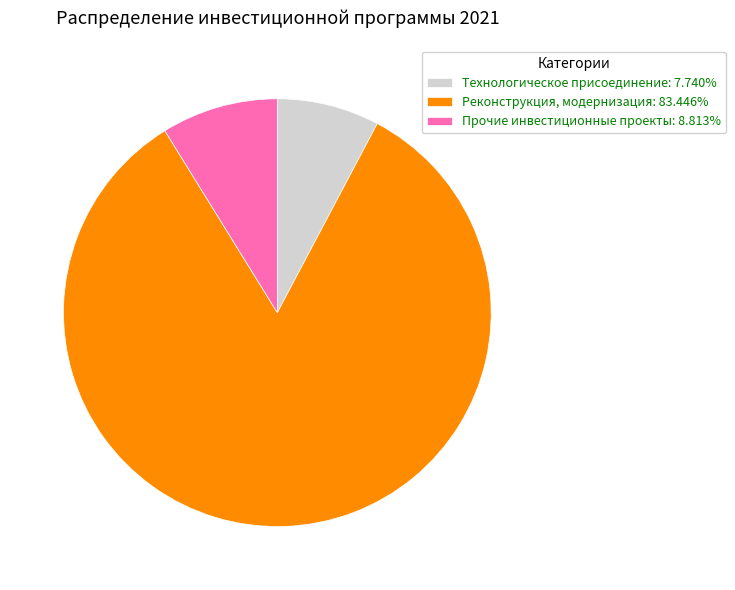

Is there any slice that represents more than half of the pie?

Yes